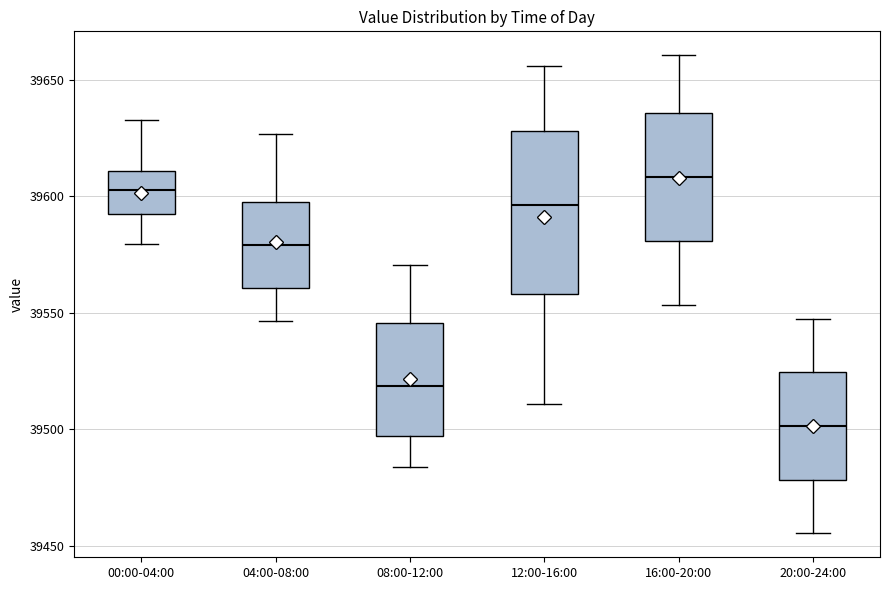

Reading left to right, transcribe this box plot: for each box, give where its median line is, the range the box spans, and where its two whiskers end, as read against the y-axis. The values are not printed on the chart, so give them approximately, as read against the axis.

00:00-04:00: median 39605, box 39590 to 39610, whiskers 39580 to 39635
04:00-08:00: median 39580, box 39560 to 39600, whiskers 39545 to 39625
08:00-12:00: median 39520, box 39495 to 39545, whiskers 39485 to 39570
12:00-16:00: median 39595, box 39560 to 39630, whiskers 39510 to 39655
16:00-20:00: median 39610, box 39580 to 39635, whiskers 39555 to 39660
20:00-24:00: median 39500, box 39480 to 39525, whiskers 39455 to 39550